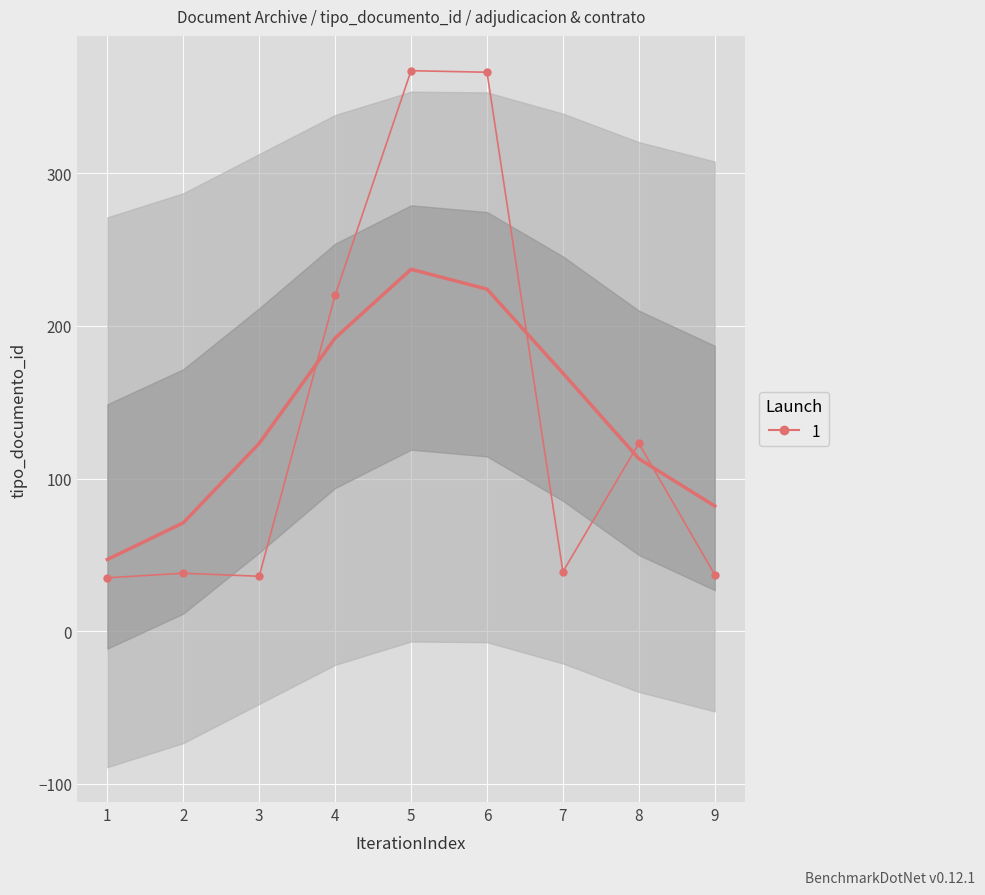

What is the maximum value shown in the chart?

367